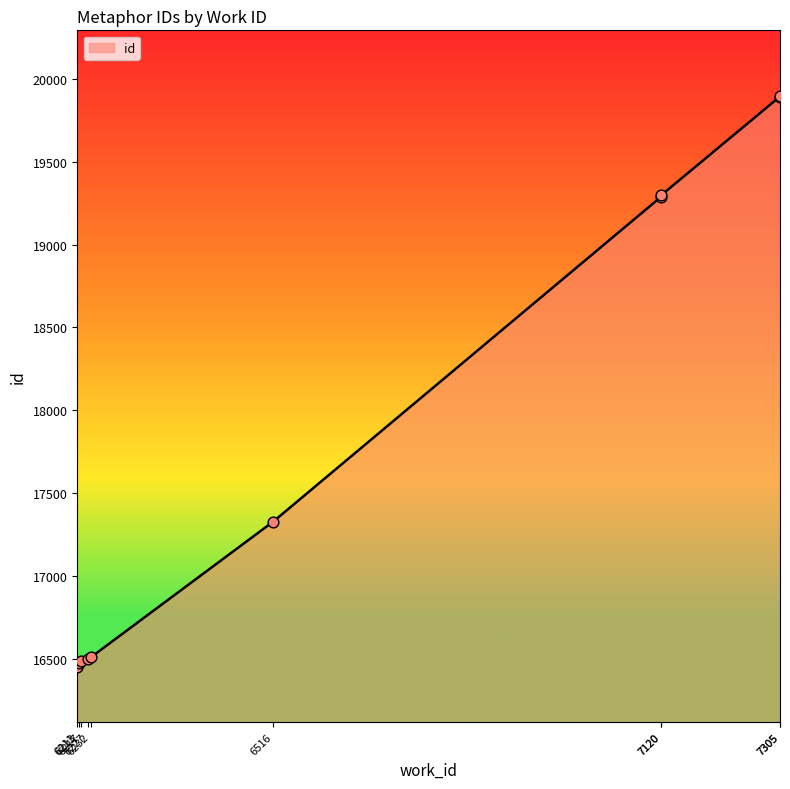

What is the change in value from 7120 to 7305?

+595